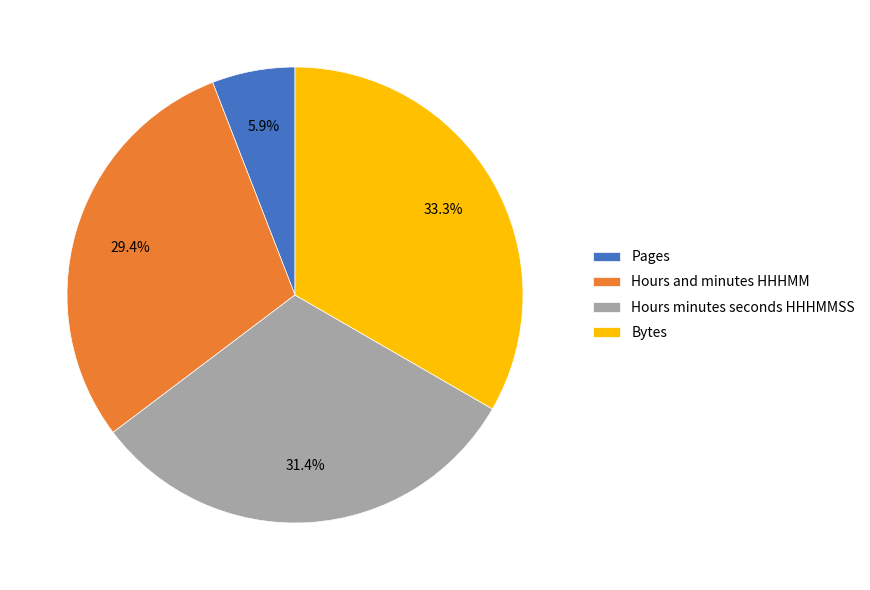

To the nearest percent, what percentage of the pie is Pages?

6%